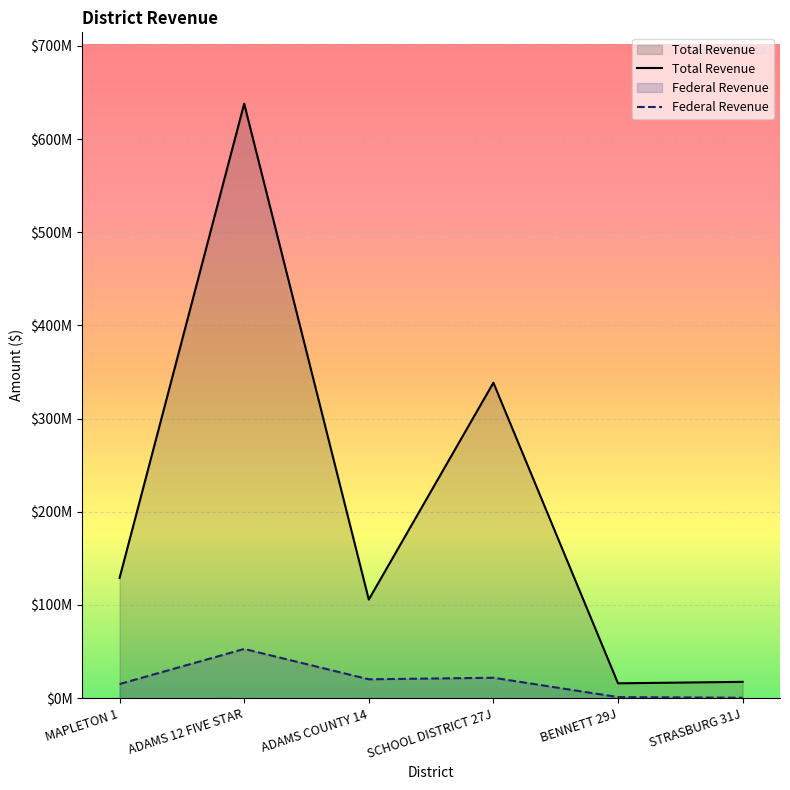

Reading right to left, extract all data points from this chart.

Total Revenue: 17526381.6	15969010.5	338534884.3	105811682.3	637957679.6	129028048.2
Federal Revenue: 464902.7	1198266.2	21922656.6	20271072.8	52836711.2	15202595.4